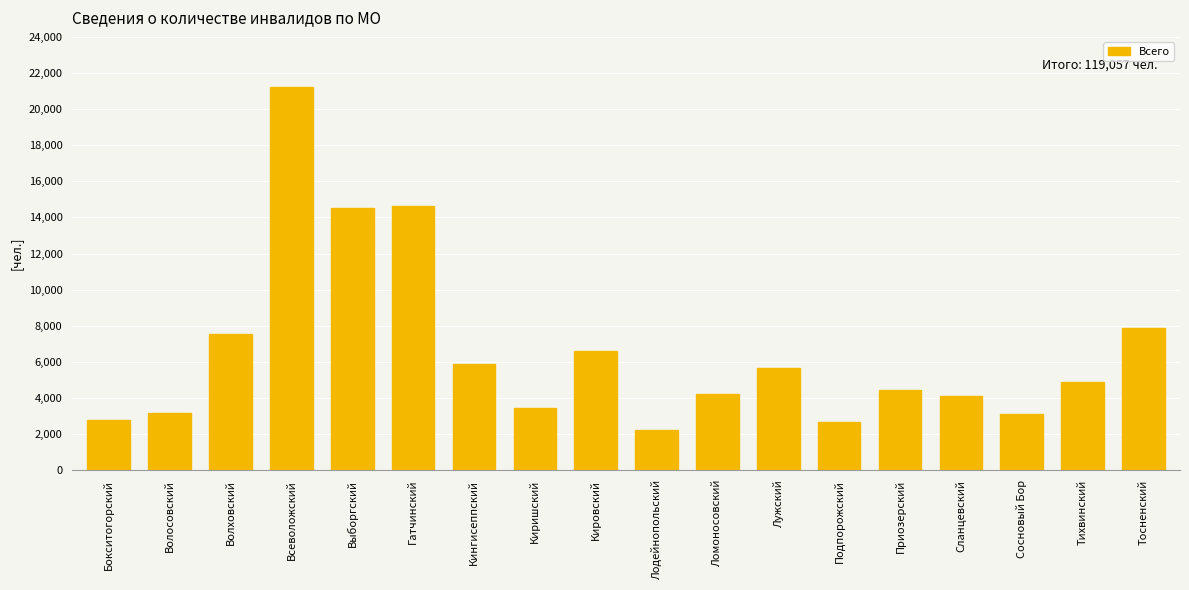

What is the approximate value at Подпорожский, to the nearest 10?

2670